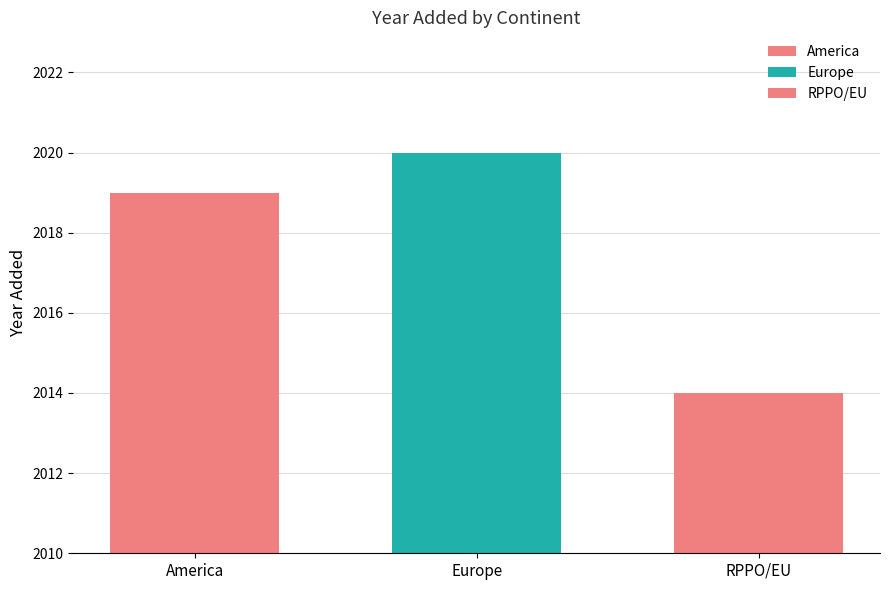

Does the chart contain any negative values?

No